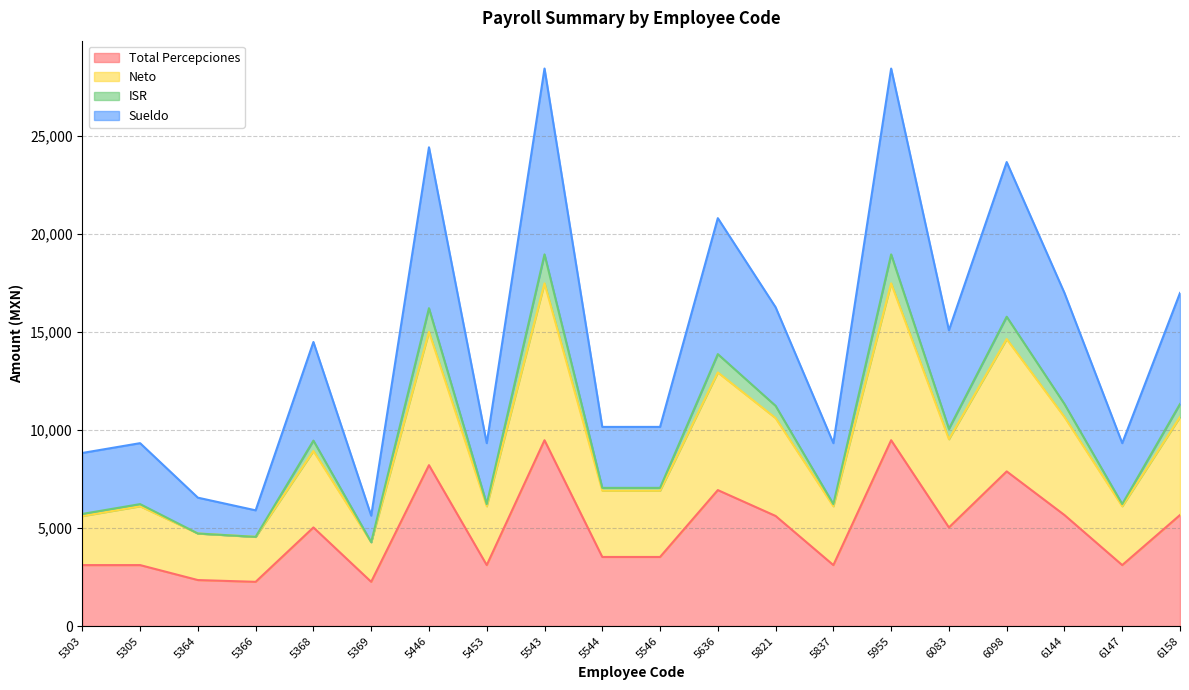

What are all the series names shown in the legend?

Total Percepciones, Neto, ISR, Sueldo